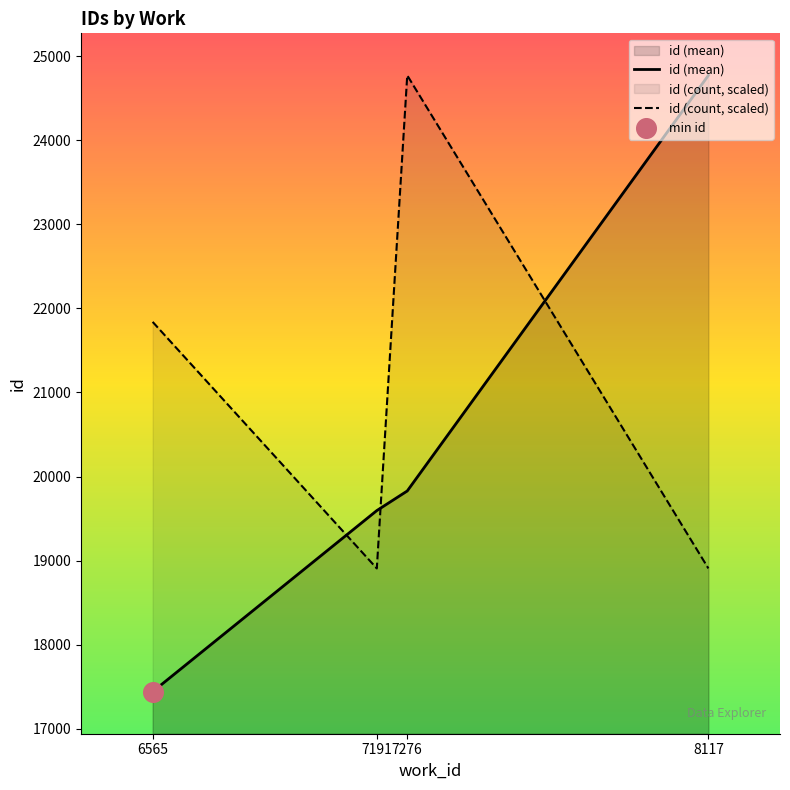

Which series reaches the maximum Y coordinate?

id (mean)